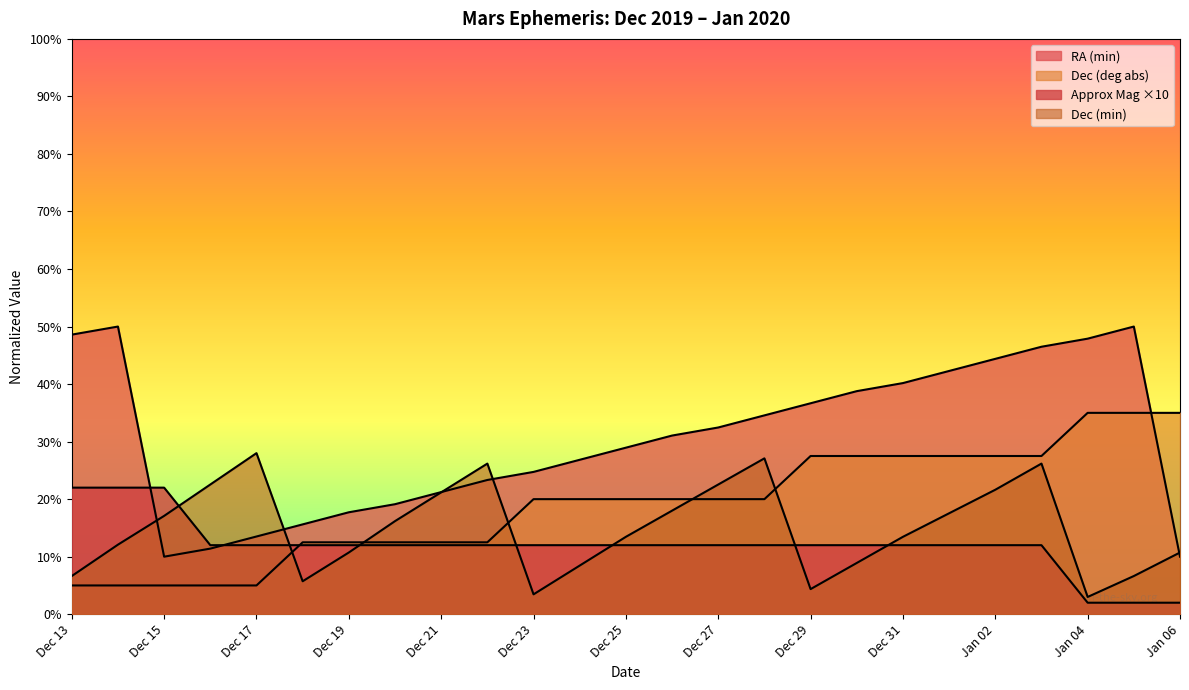

List the series in order of their overall mean, highest first.

RA (min), Dec (deg abs), Dec (min), Approx Mag